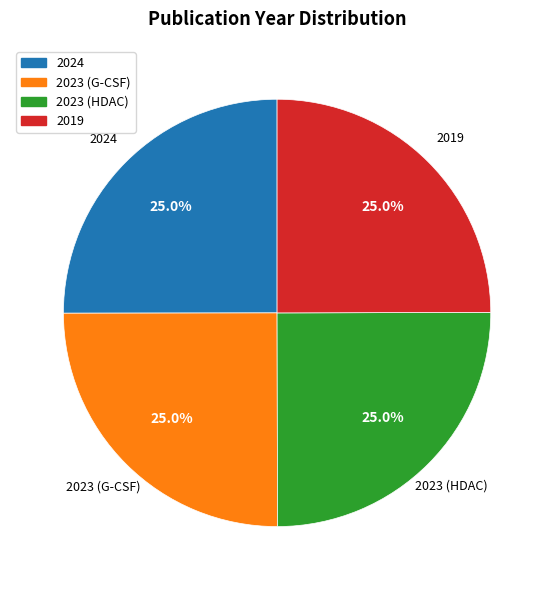

Is there any slice that represents more than half of the pie?

No